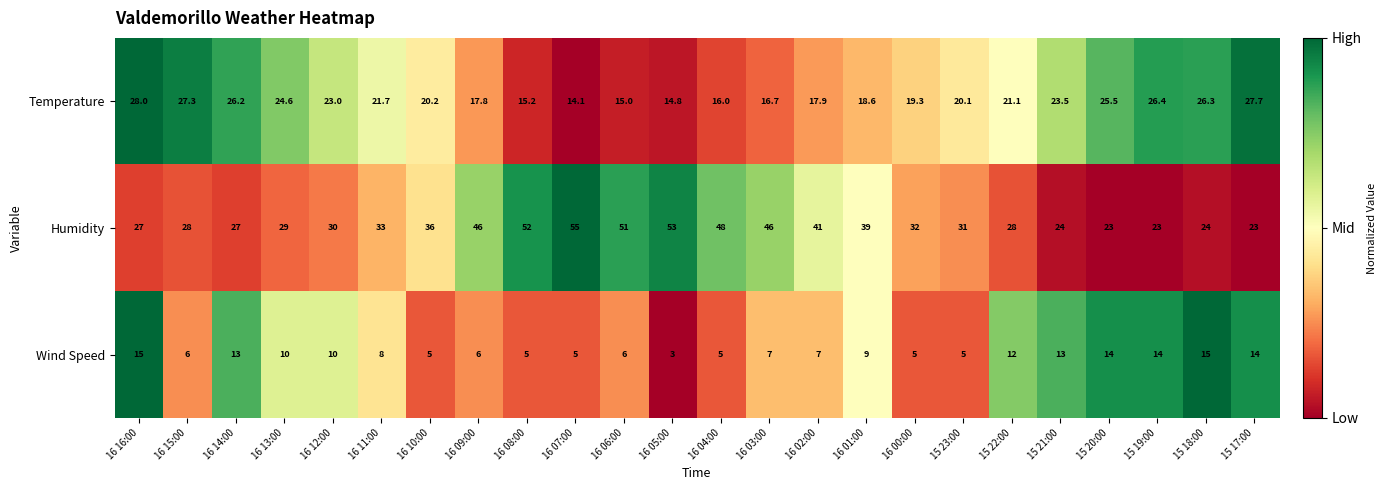

What is the difference between the maximum and second lowest values in the Humidity series?

32.0